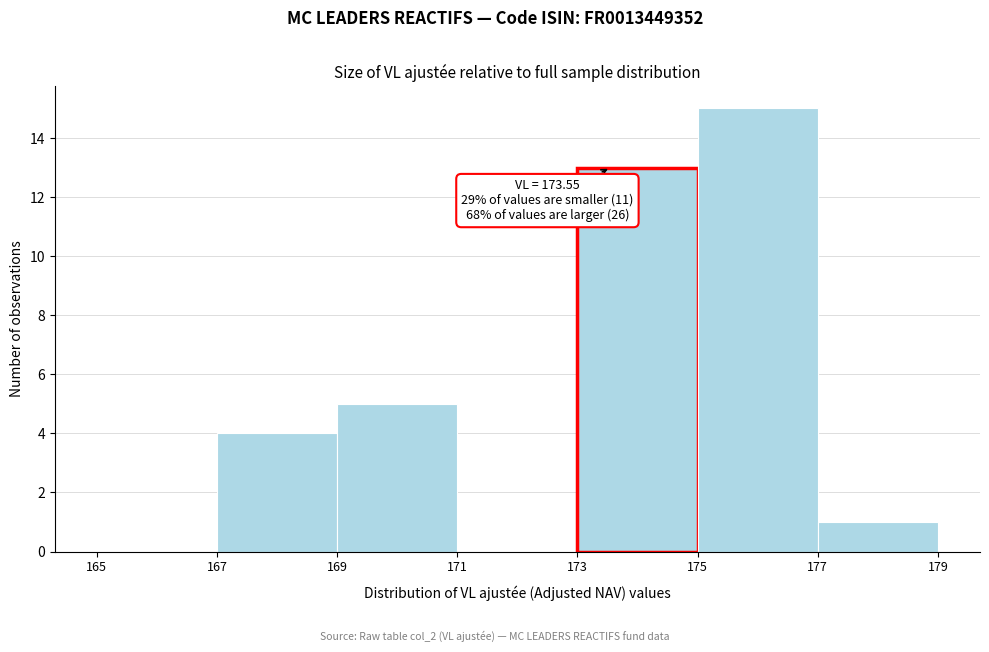

Which range on the x-axis has the tallest bar?

175 to 177